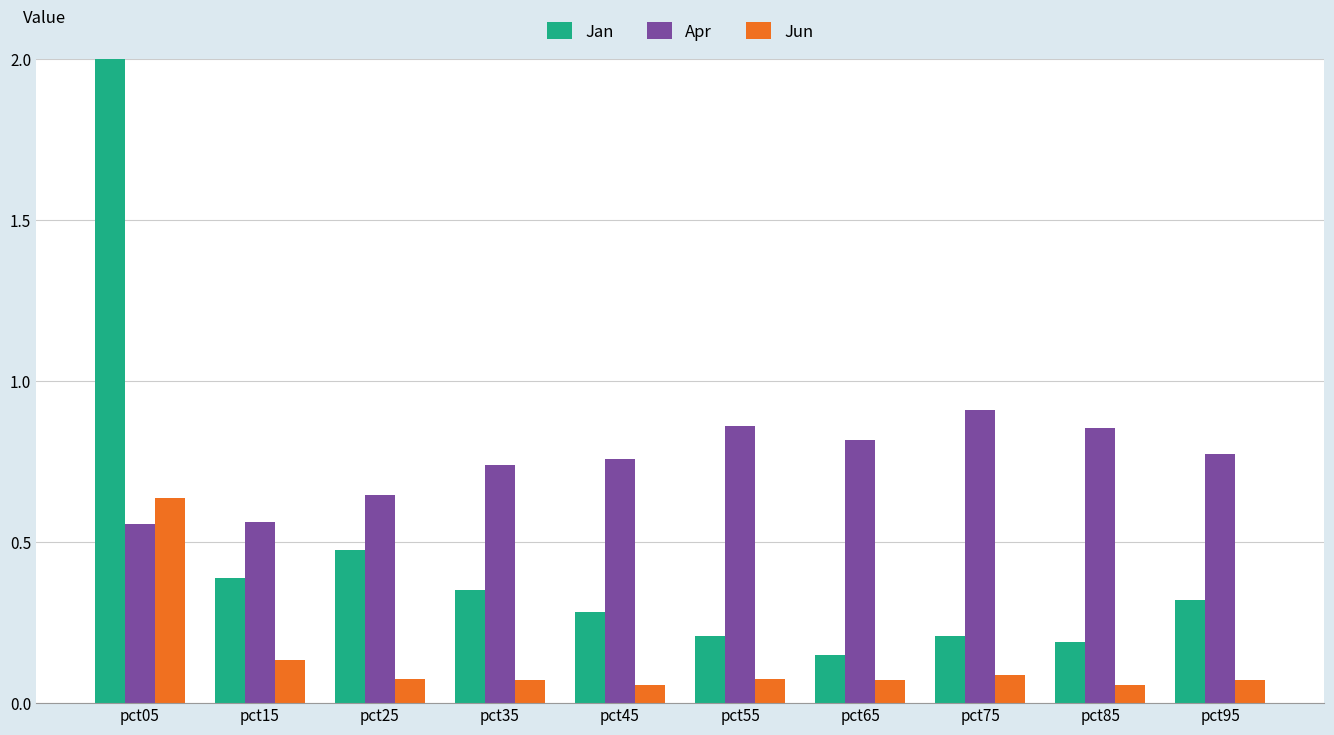

Is the value of Apr at pct55 greater than the value of Jun at pct35?

Yes